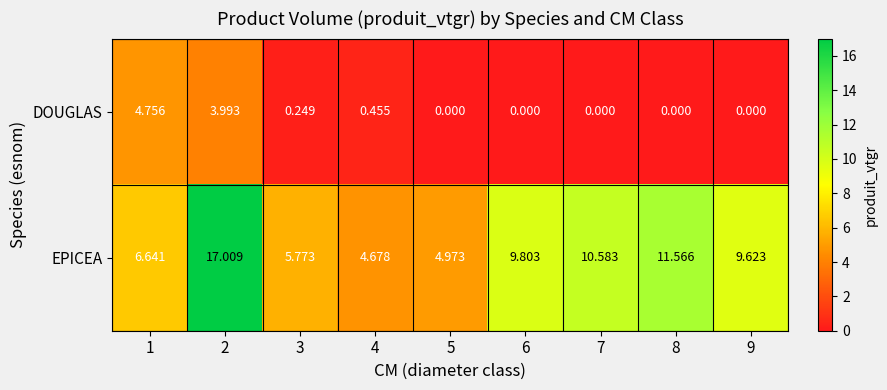

Which series has the largest range (max minus min)?

EPICEA